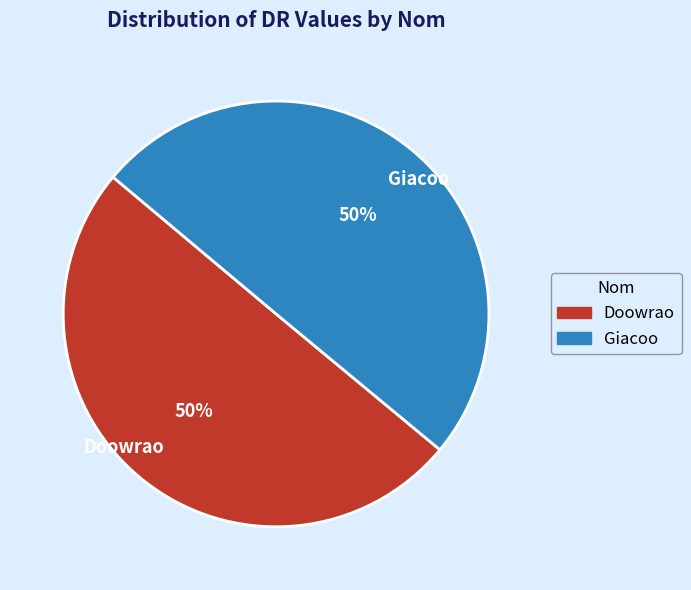

To the nearest percent, what portion does Giacoo represent?

50%